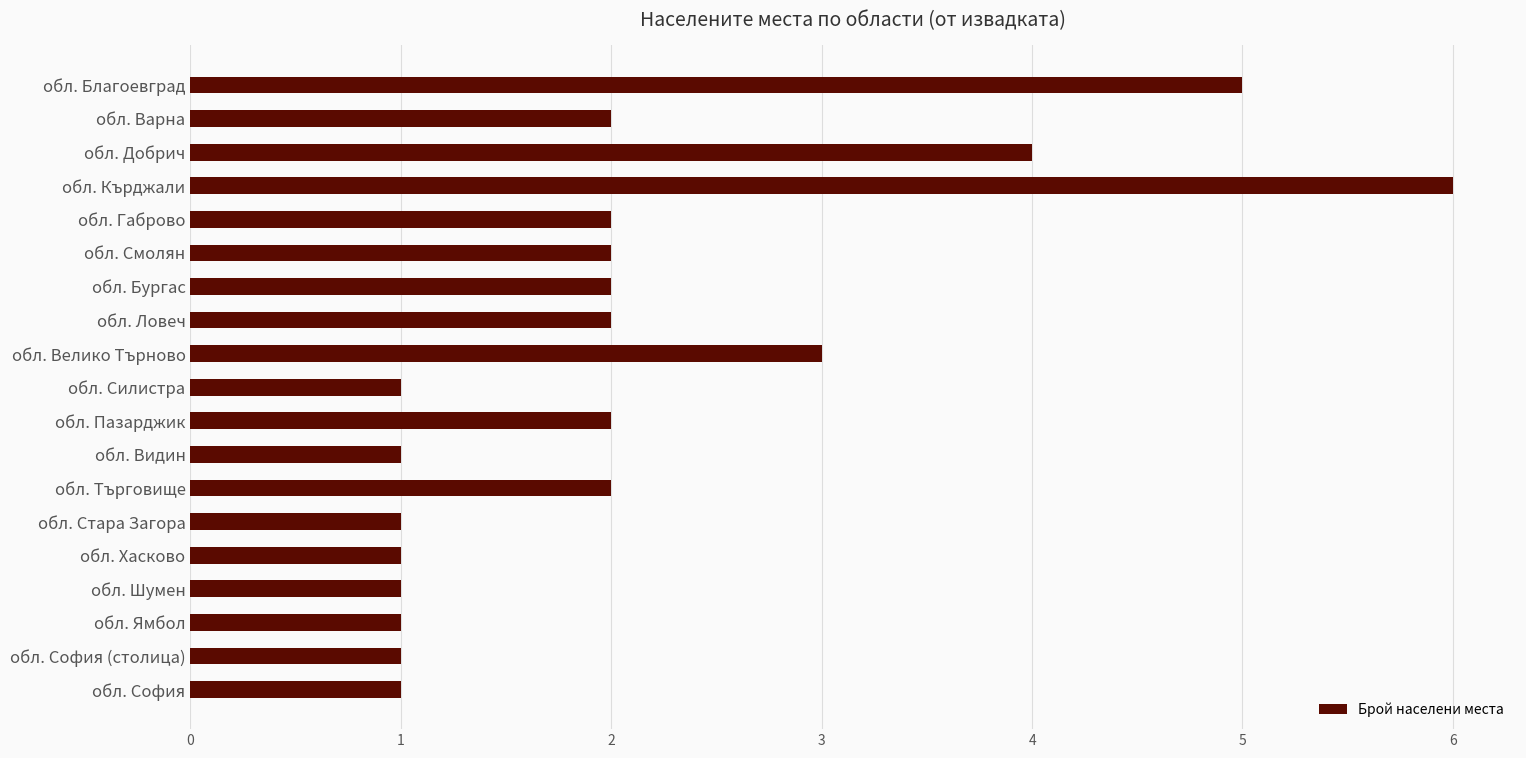

What is the ratio of the value at обл. Смолян to the value at обл. Благоевград?

0.4